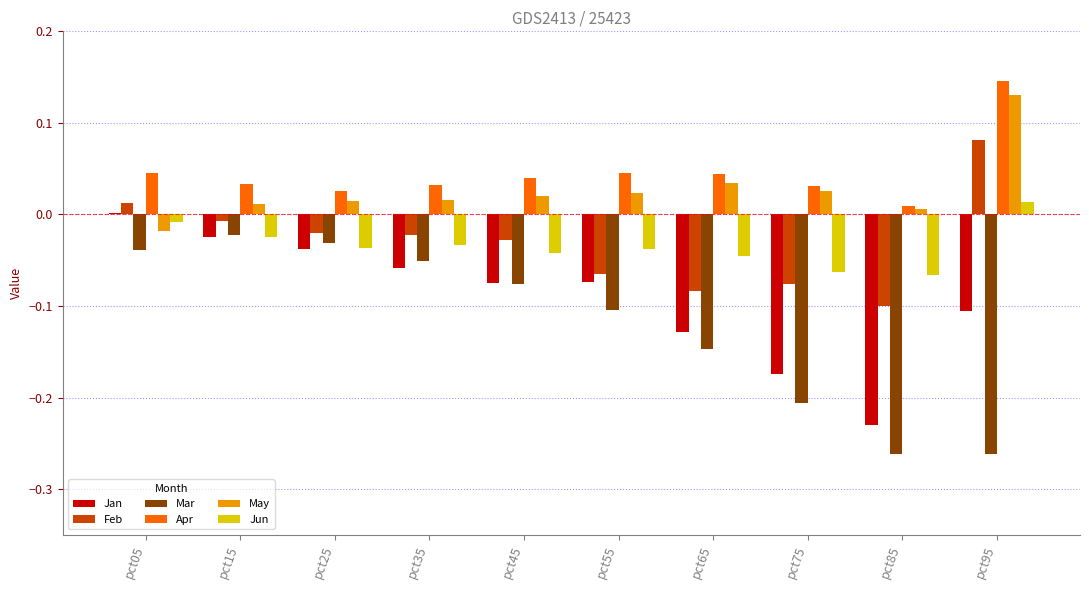

Which series changed the most between pct15 and pct85?

Mar